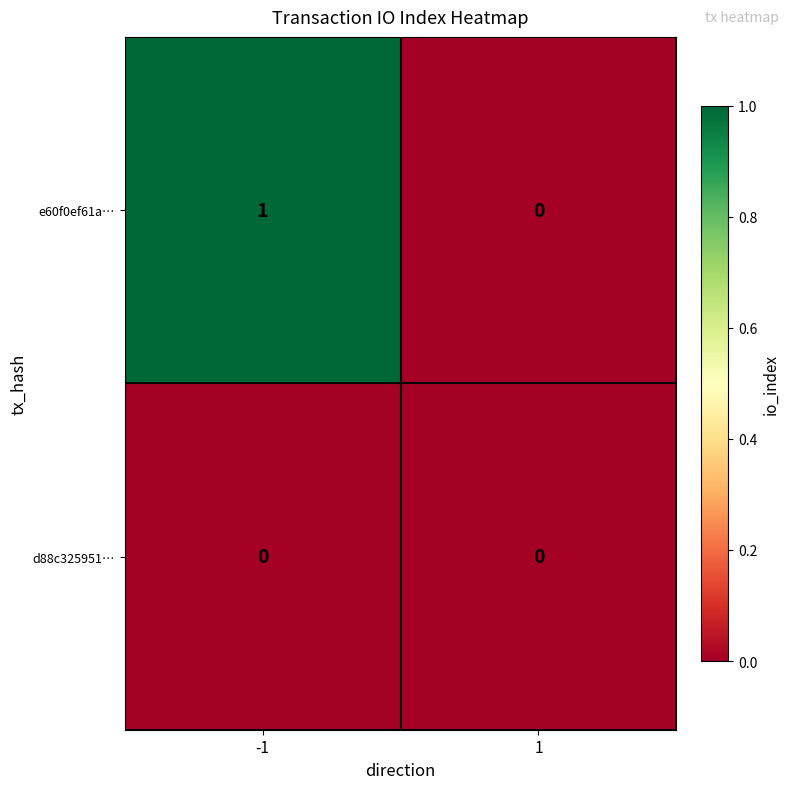

True or false: e60f0ef61a… has a value of 0 at 1.

True